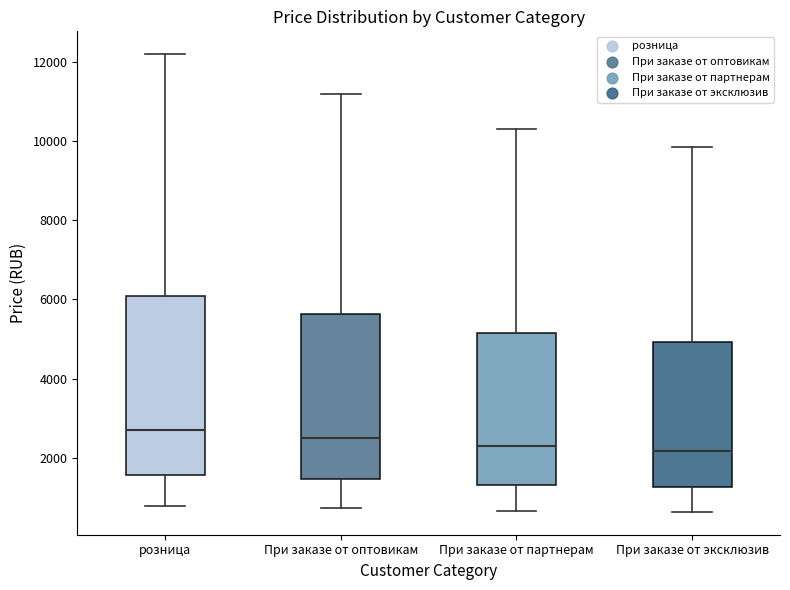

Reading left to right, transcribe this box plot: for each box, give where its median line is, the range the box spans, and where its two whiskers end, as read against the y-axis. The values are not printed on the chart, so give them approximately, as read against the axis.

розница: median 2600, box 1600 to 6000, whiskers 800 to 12200
При заказе от оптовикам: median 2400, box 1400 to 5600, whiskers 800 to 11200
При заказе от партнерам: median 2200, box 1400 to 5200, whiskers 600 to 10400
При заказе от эксклюзив: median 2200, box 1200 to 5000, whiskers 600 to 9800